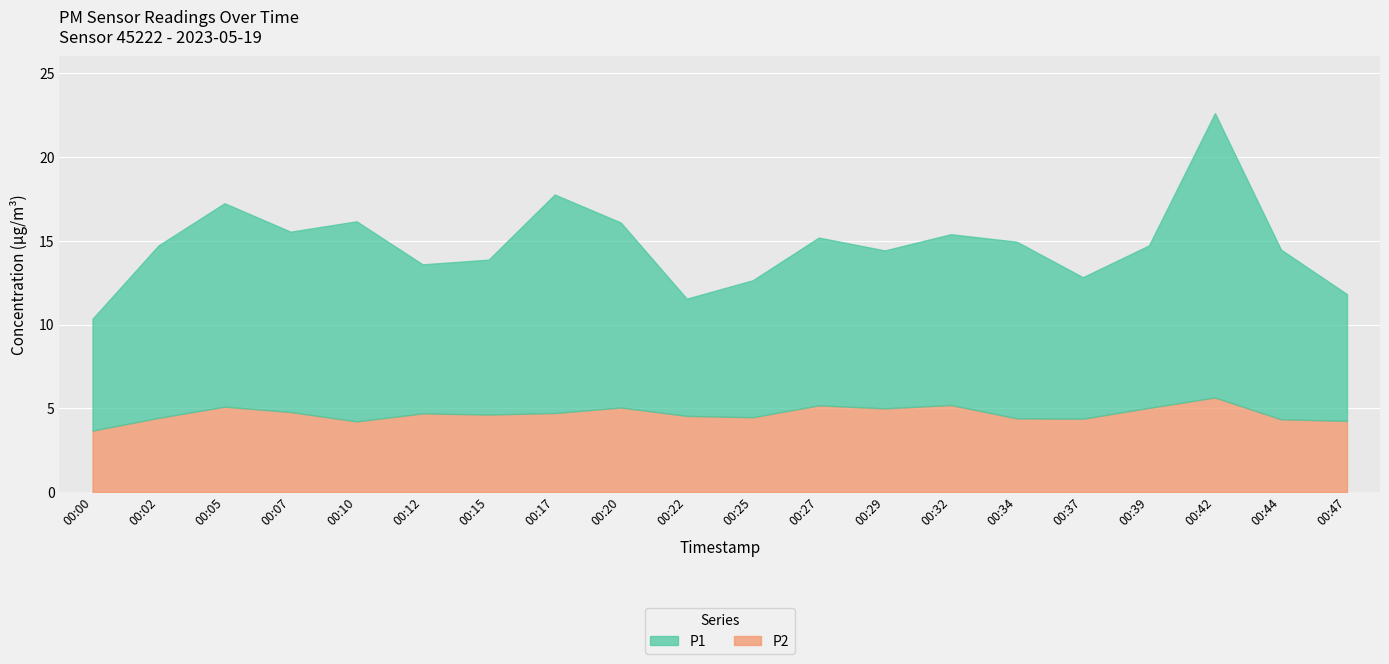

How many distinct data groups are displayed?

2